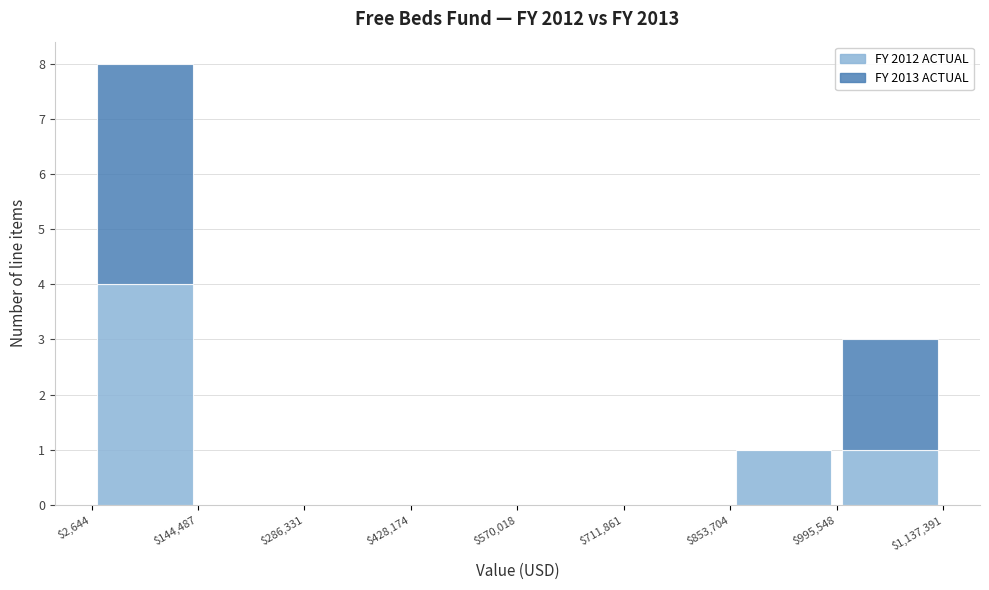

Which range on the x-axis has the tallest stacked bar (by total height)?

$2,644 to $144,487